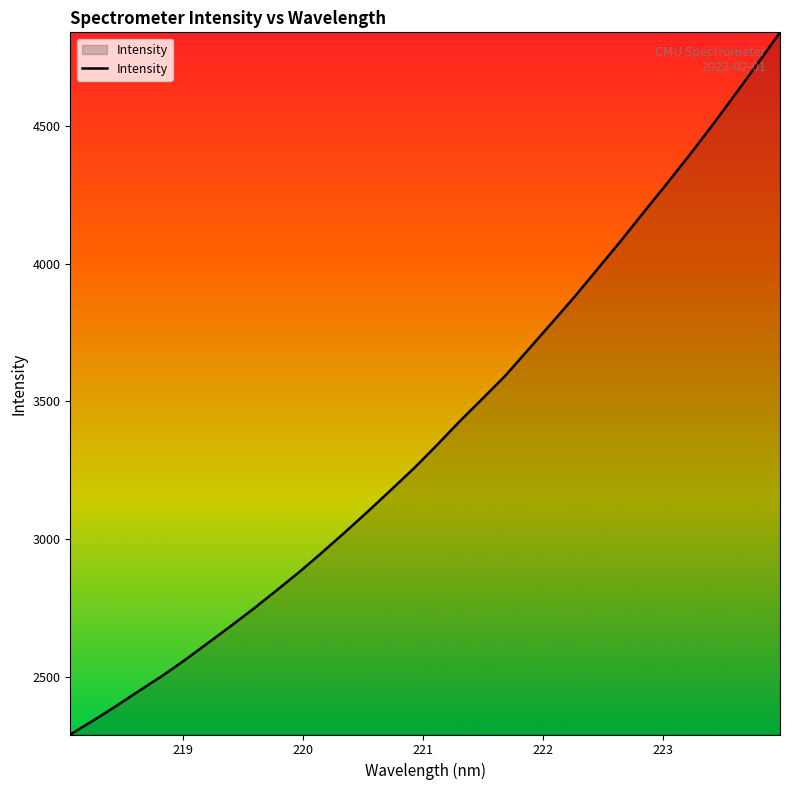

Count the number of values greater than 3341.

16